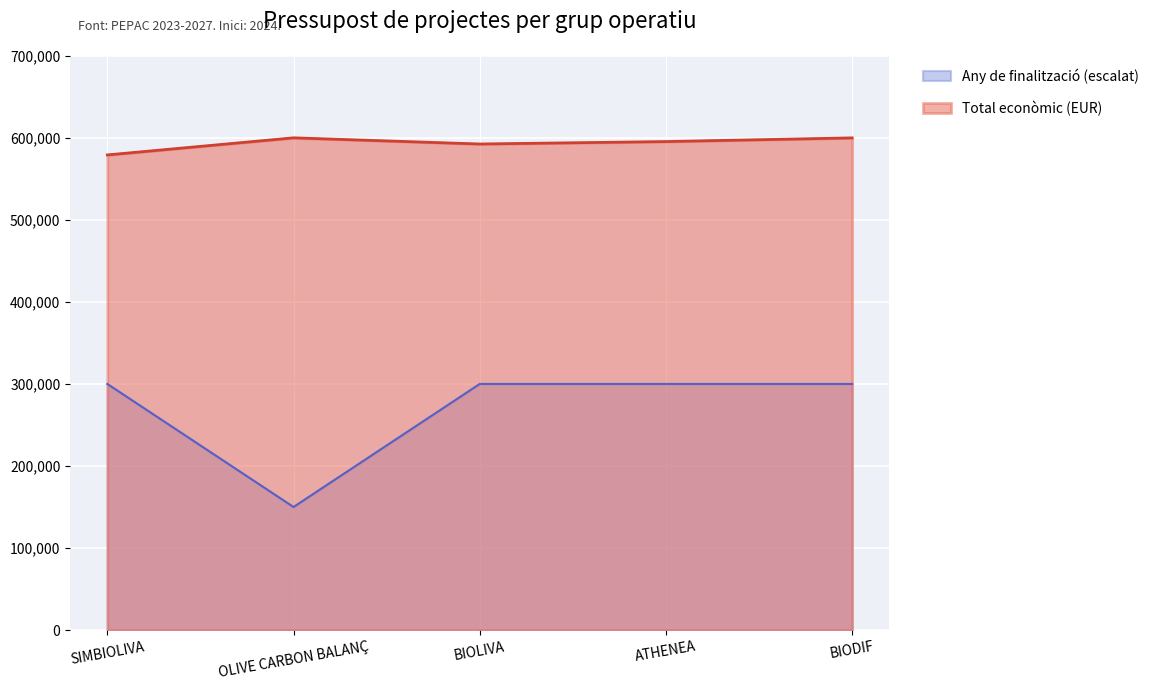

At OLIVE CARBON BALANÇ, list the series in order from largest to smallest.

Total econòmic (EUR), Any de finalització (escalat)